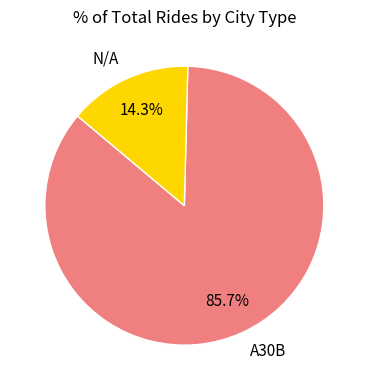

How many slices are in this pie chart?

2